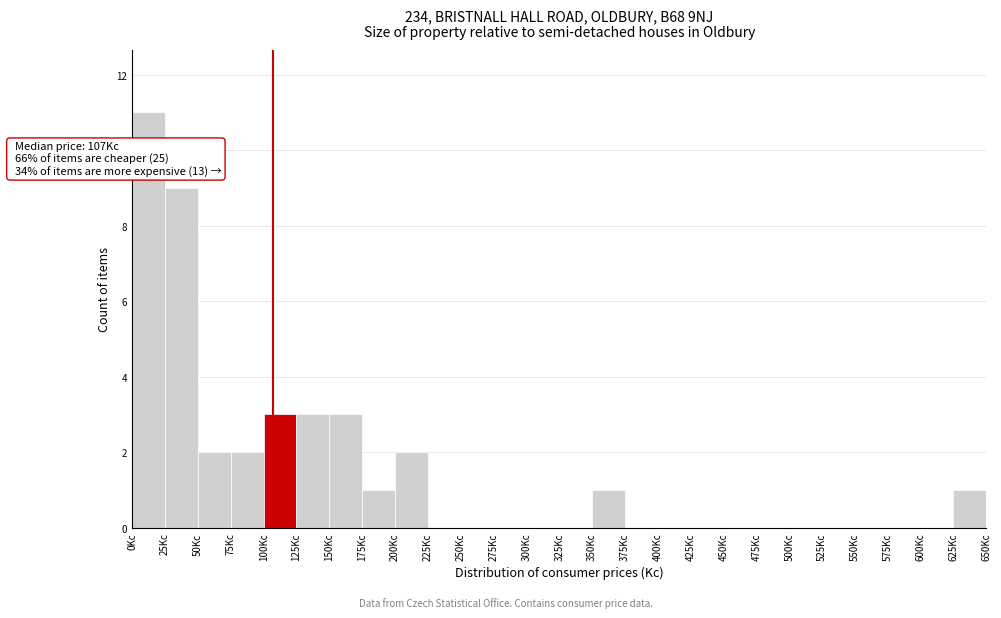

Over which range of the x-axis is the bar tallest?

0 to 25